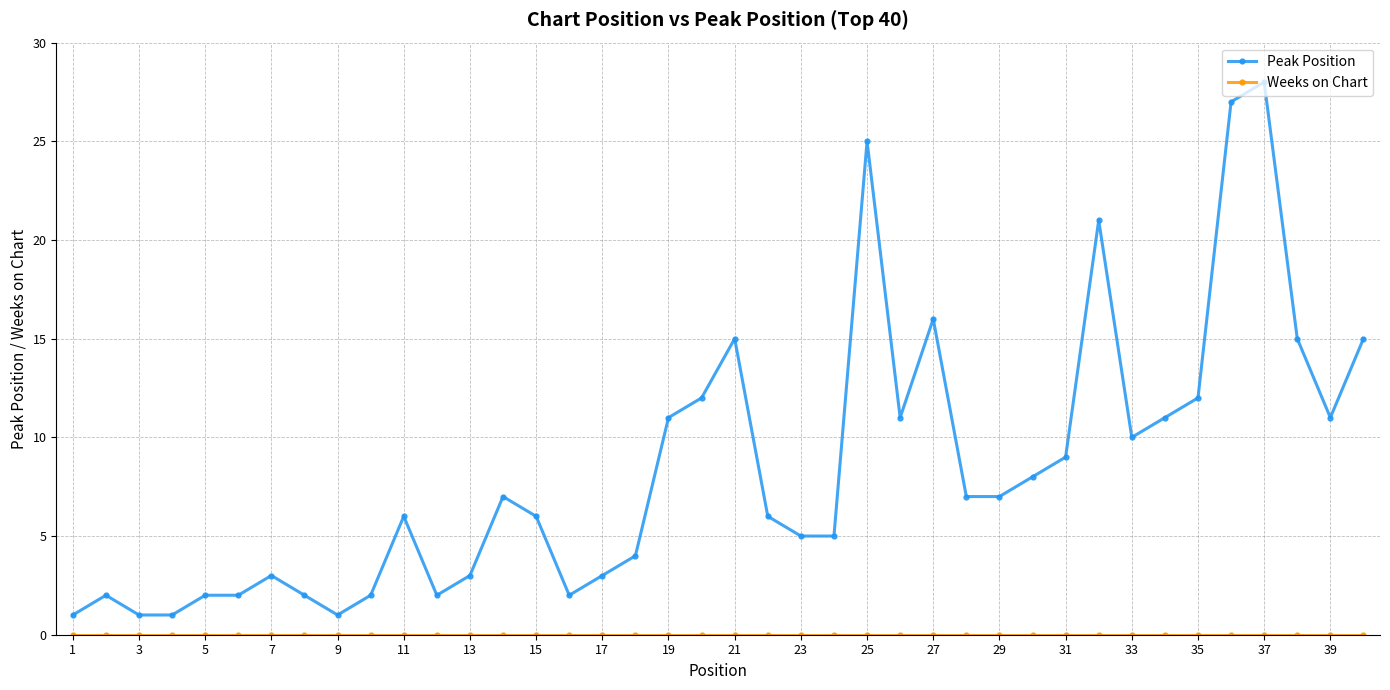

Which series has the largest range (max minus min)?

Peak Position